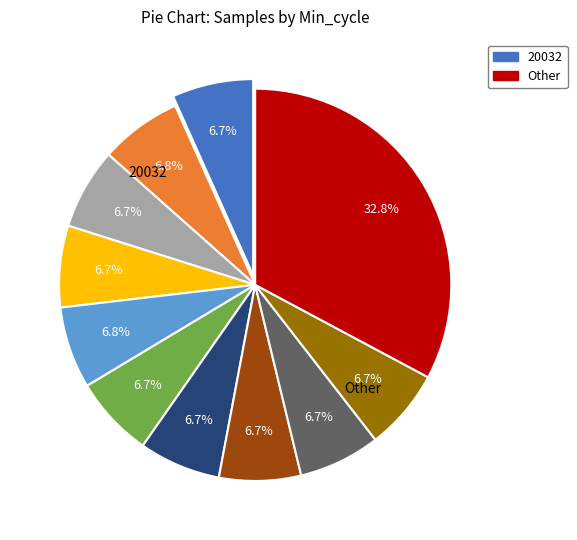

Does any single category account for the majority?

No